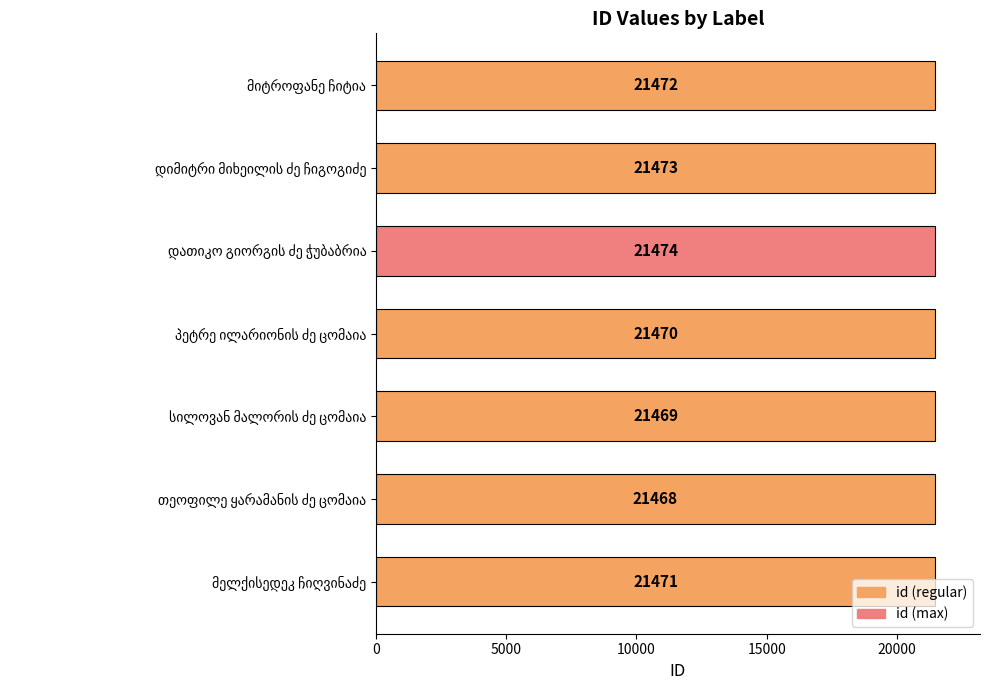

What is the difference between the maximum and second lowest values?

5